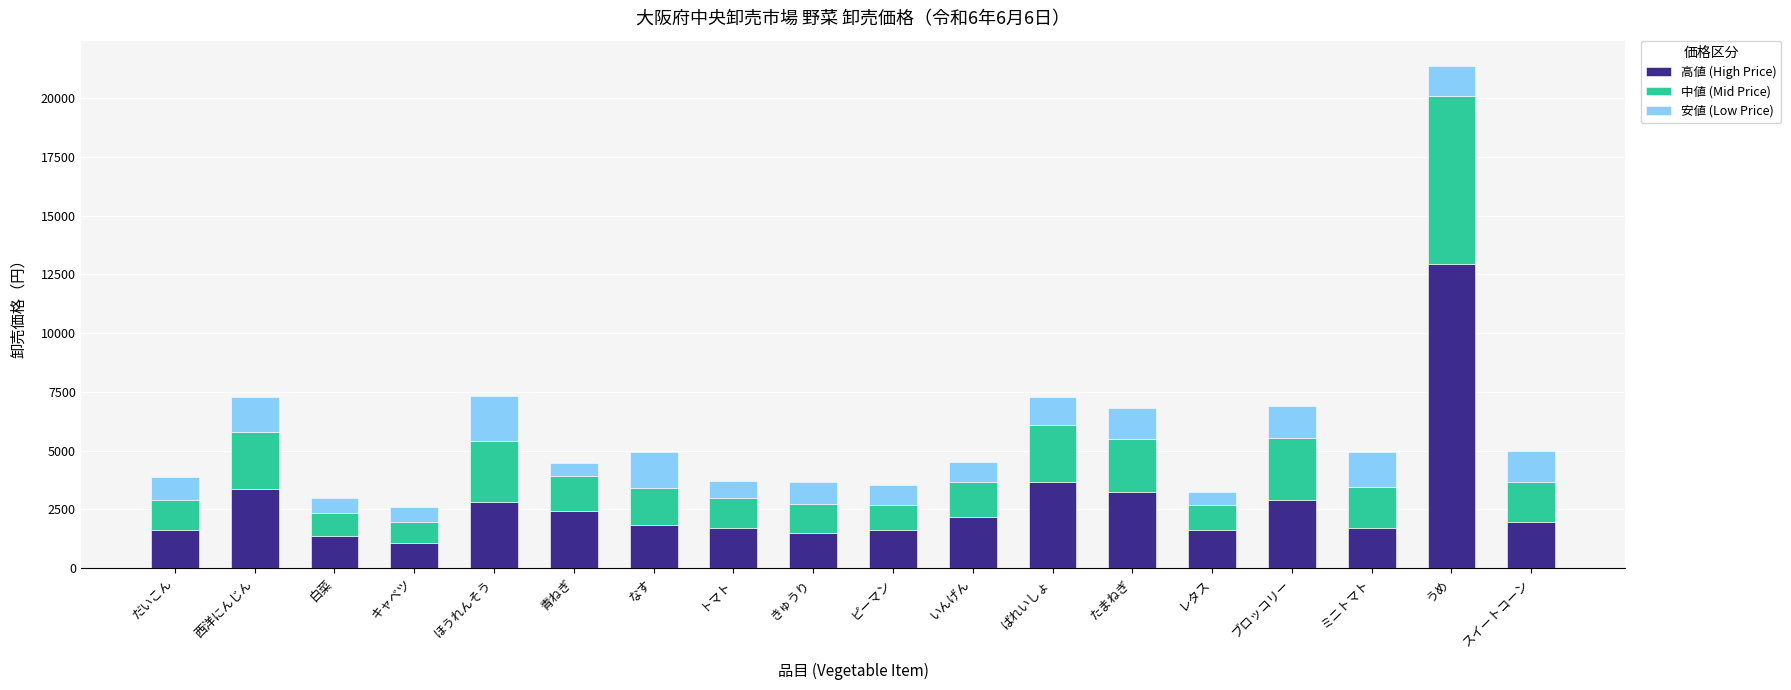

What is the difference between the maximum and second lowest values in the 高値 (High Price) series?

11610